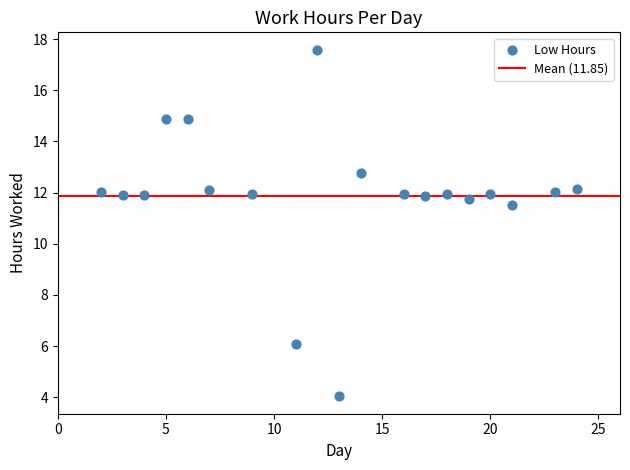

What is the range of Y values (max minus min)?

13.6